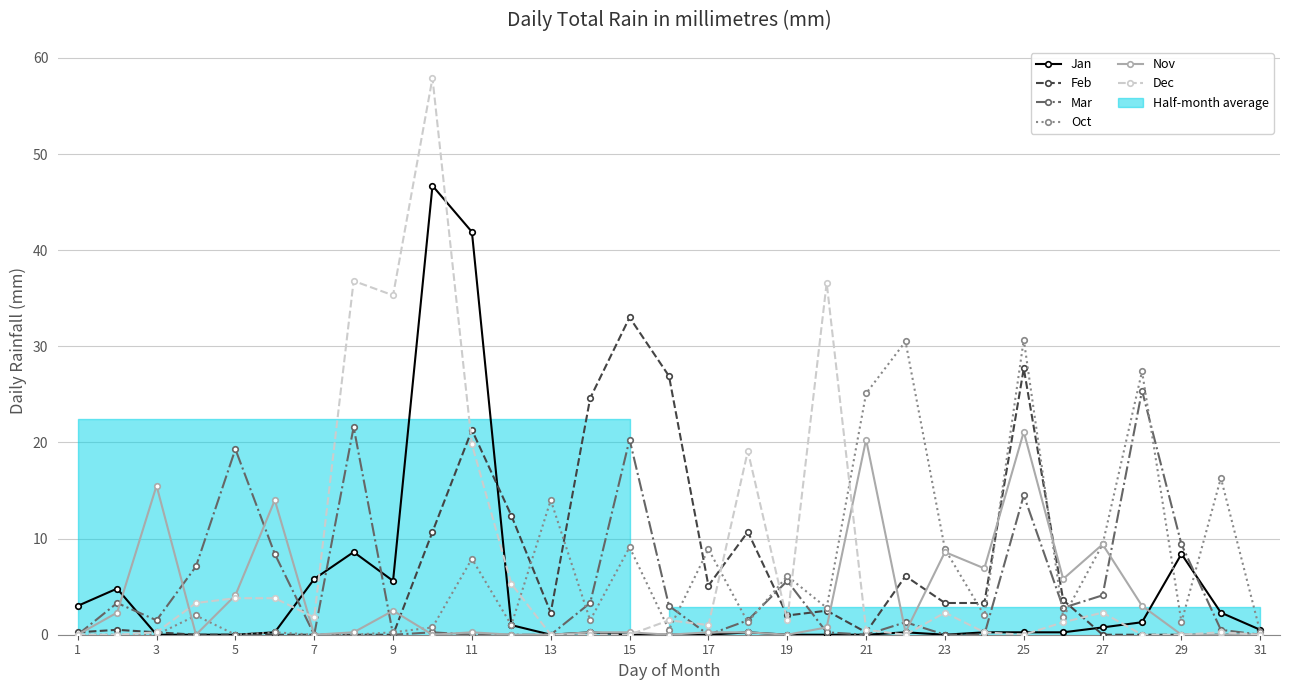

Is it true that Nov equals 9.5 at 19?

False